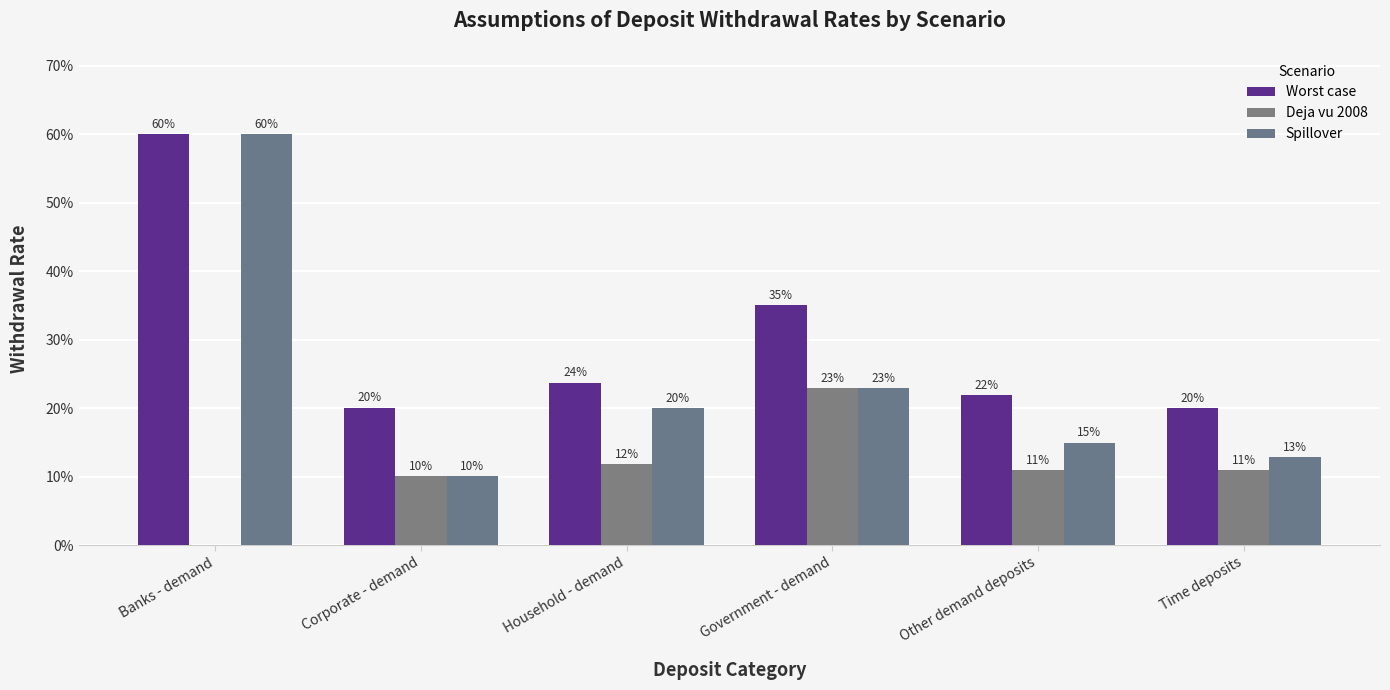

What is the sum of the Deja vu 2008 values at Time deposits and Corporate - demand?

0.2